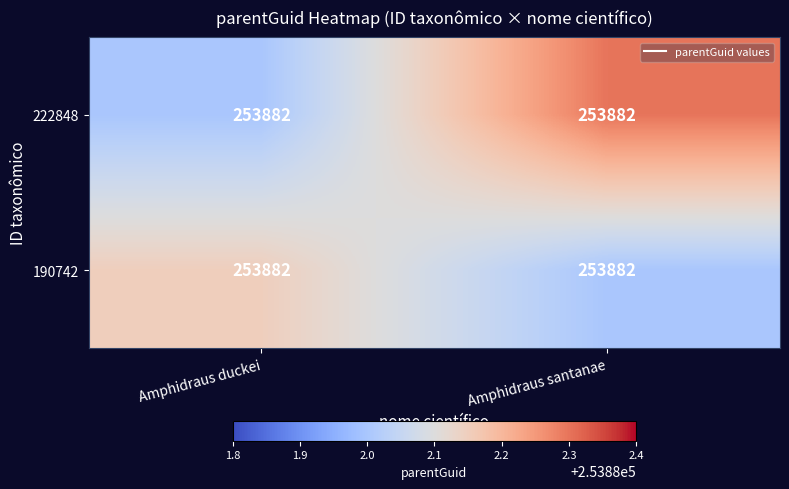

List the series in order of their overall mean, highest first.

222848, 190742